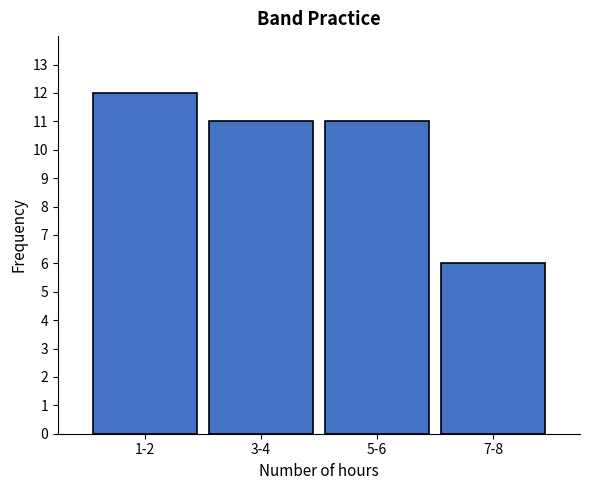

Reading left to right, extract all data points from this chart.

12	11	11	6